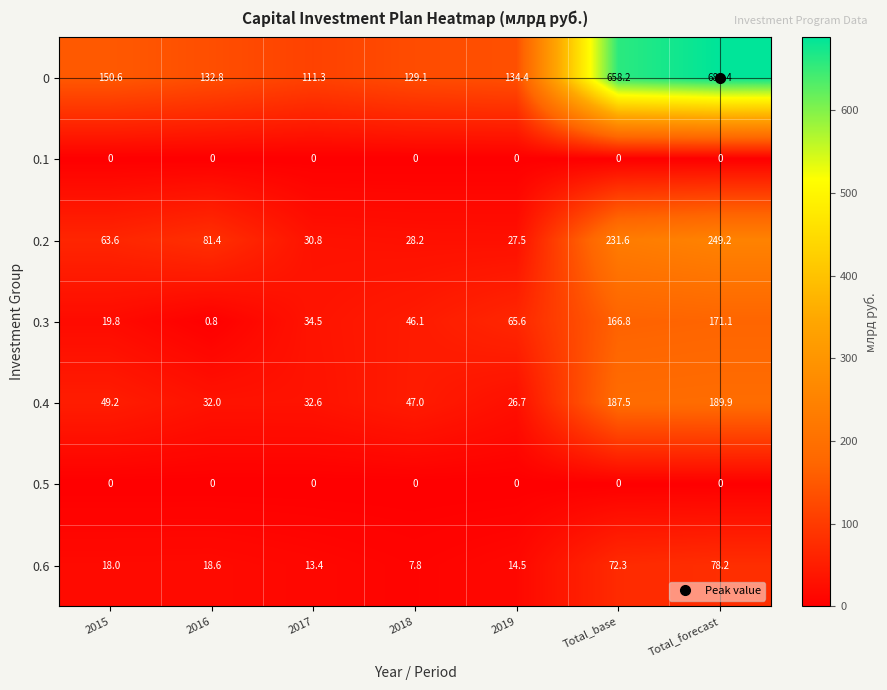

List the labels in order of 0.6 value, smallest first.

2018, 2017, 2019, 2015, 2016, Total_base, Total_forecast